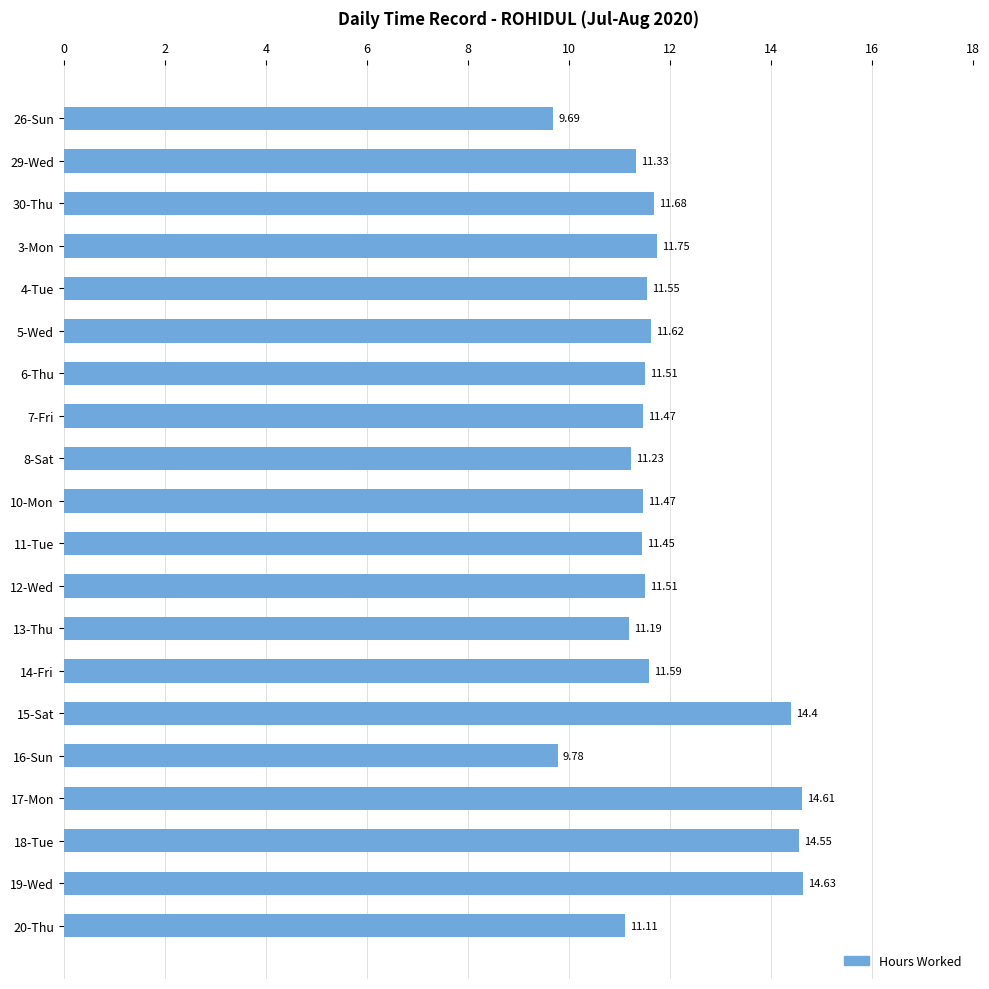

What is the difference between the second highest and minimum values?

4.9